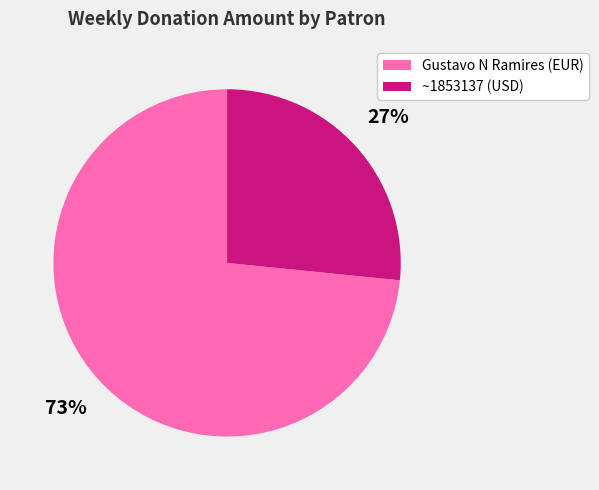

How many segments does this pie chart have?

2